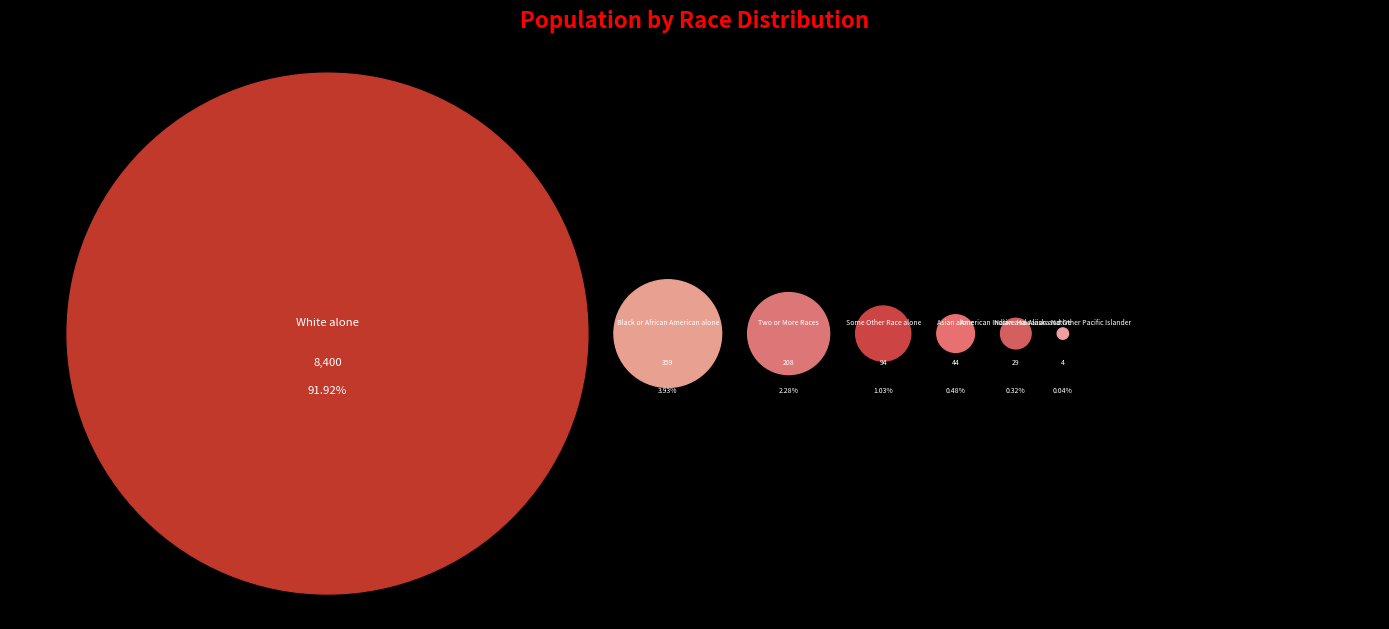

What is the change in value from Asian alone to Some Other Race alone?

+50